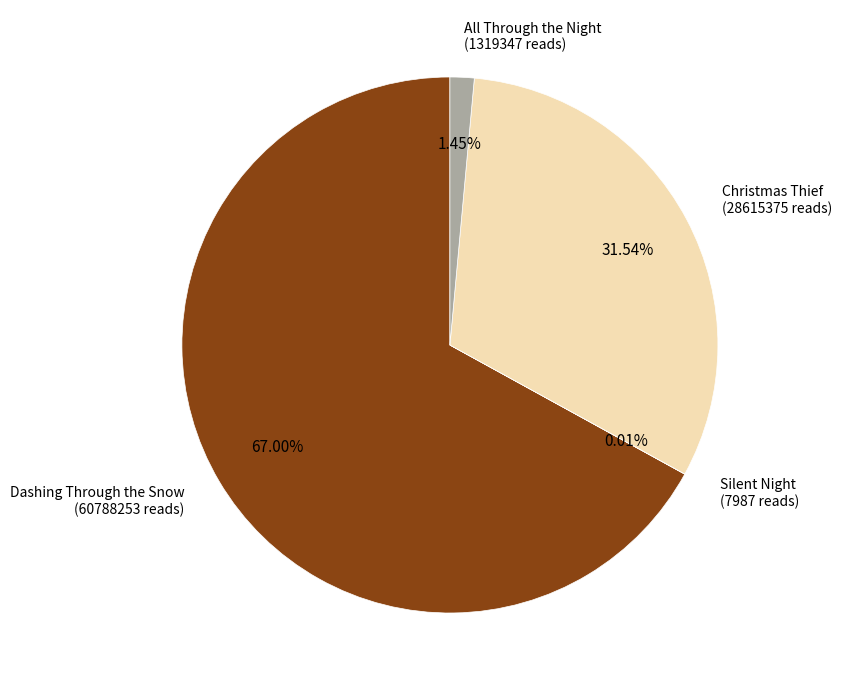

Is there any slice that represents more than half of the pie?

Yes